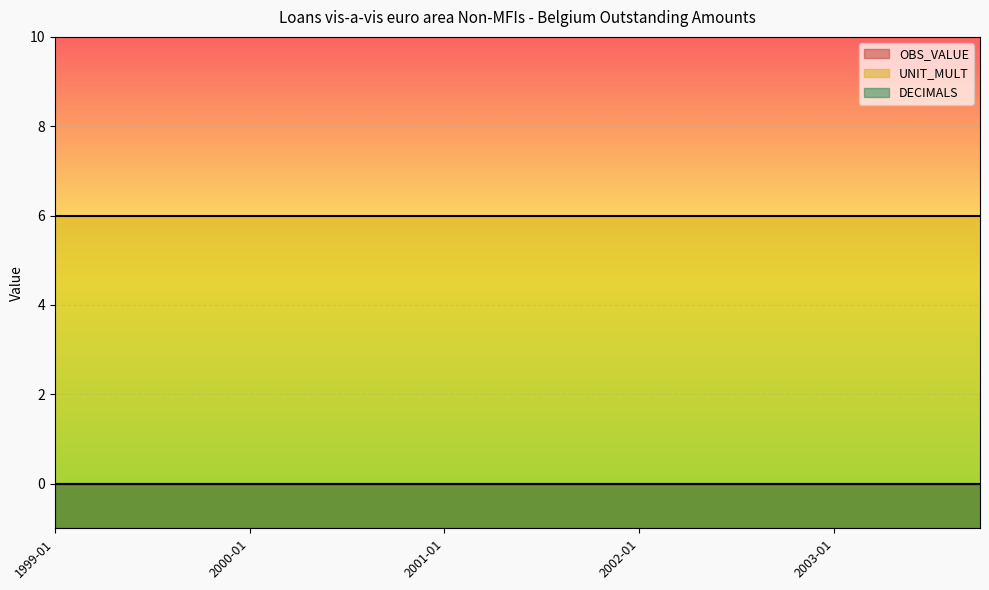

Which series has the largest range (max minus min)?

OBS_VALUE